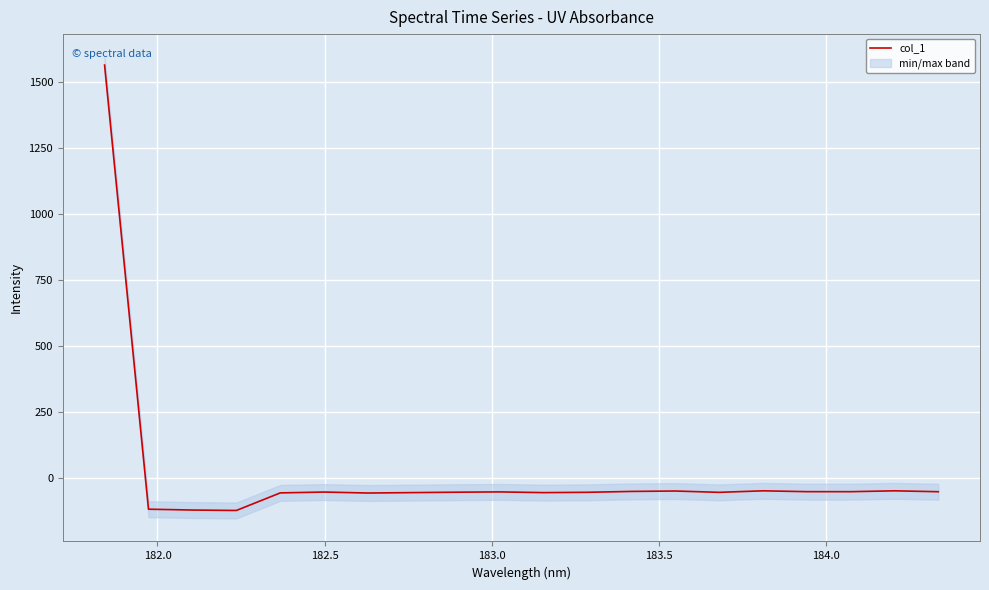

How many data points does each series have?

20